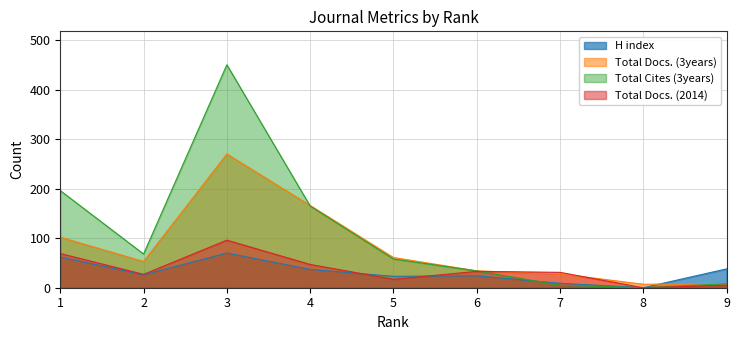

True or false: Total Docs. (3years) has a value of 270 at 3.

True